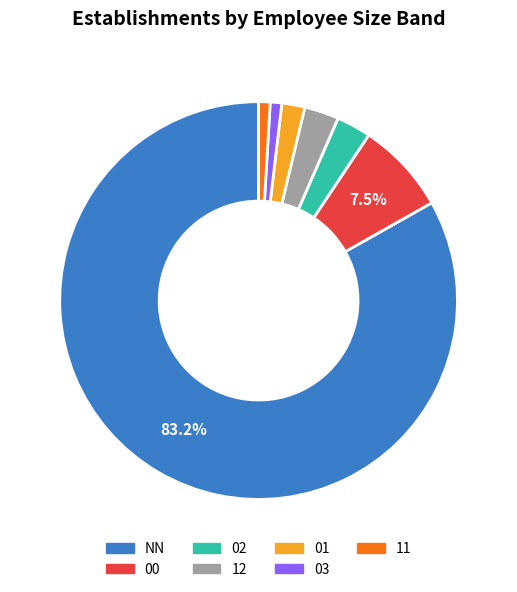

Does NN account for over 50% of the chart?

Yes